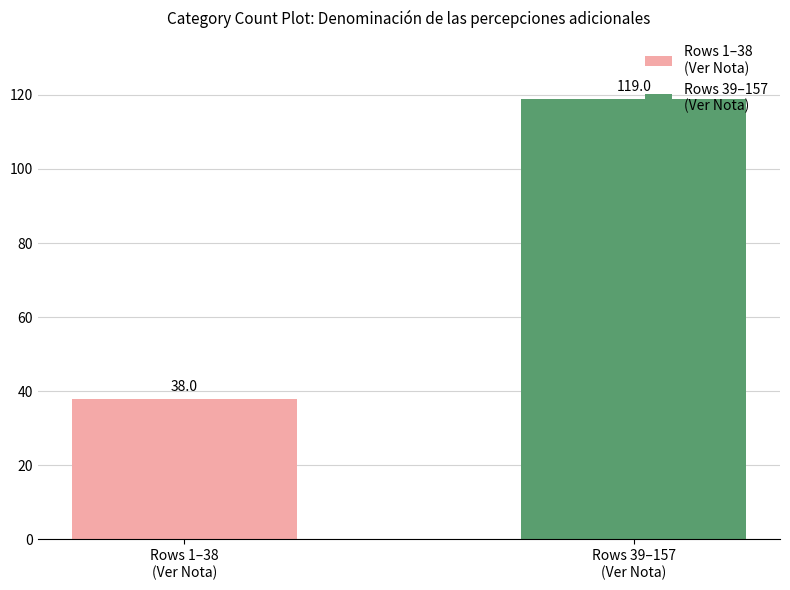

Count the number of categories in the chart.

2